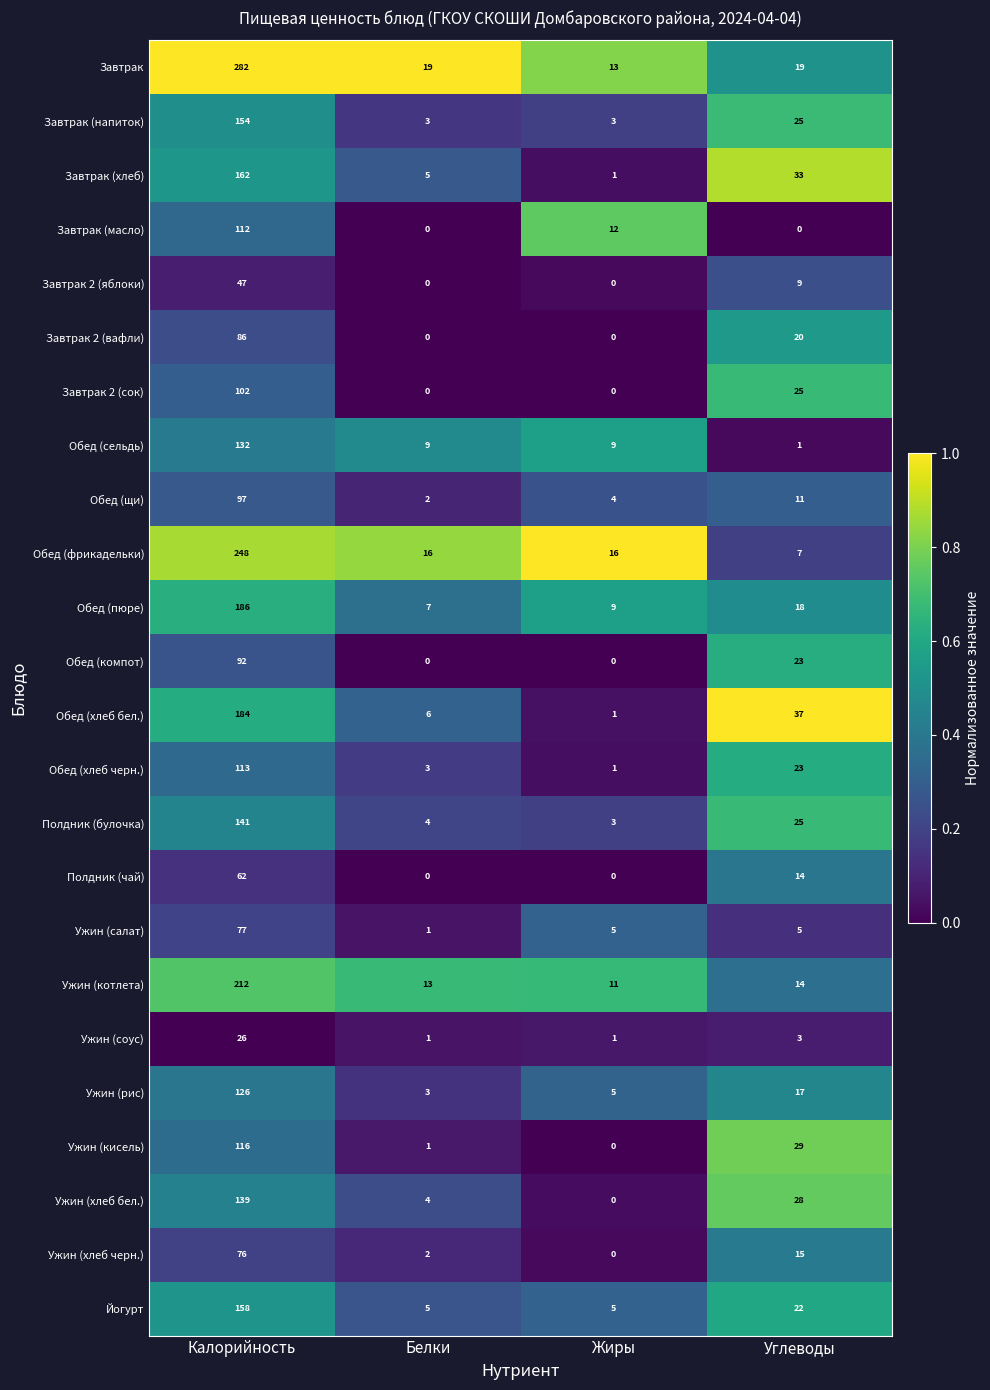

What is the greatest value displayed?

282